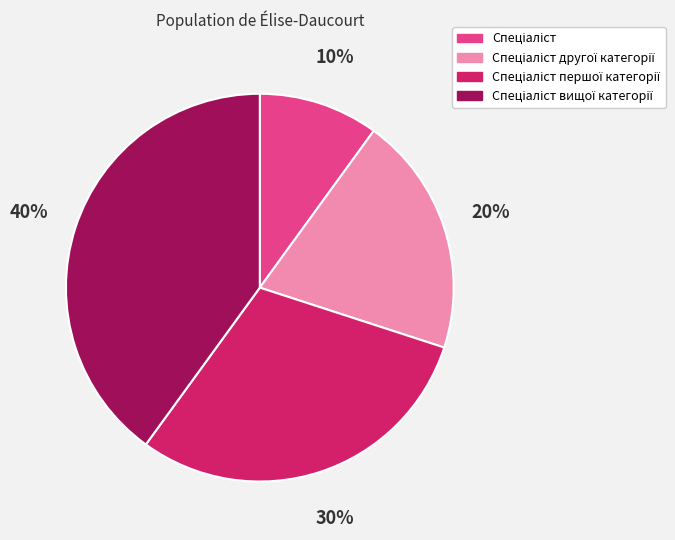

To the nearest percent, what is the average slice percentage?

25%